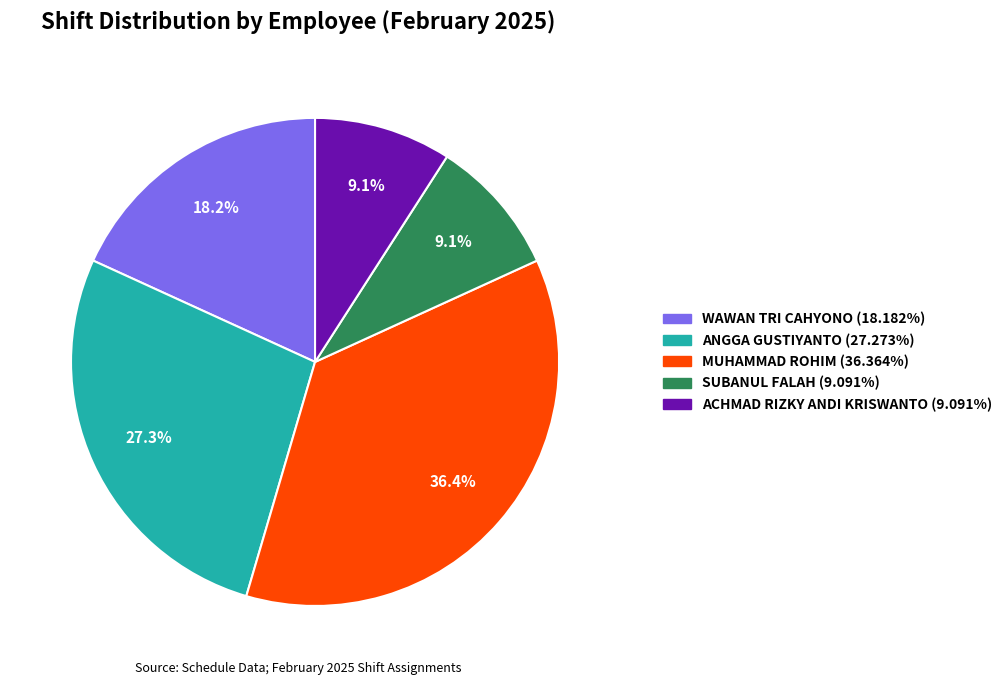

Is it true that WAWAN TRI CAHYONO is 24% of the pie?

False